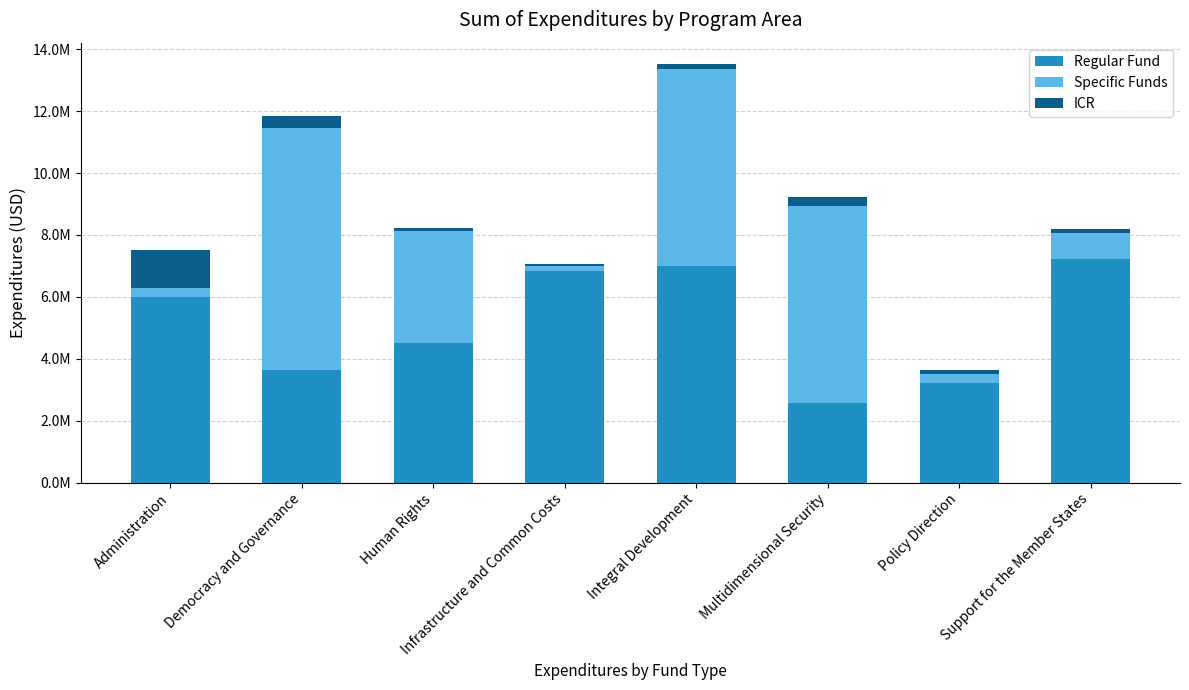

Does the chart contain stacked bars?

Yes